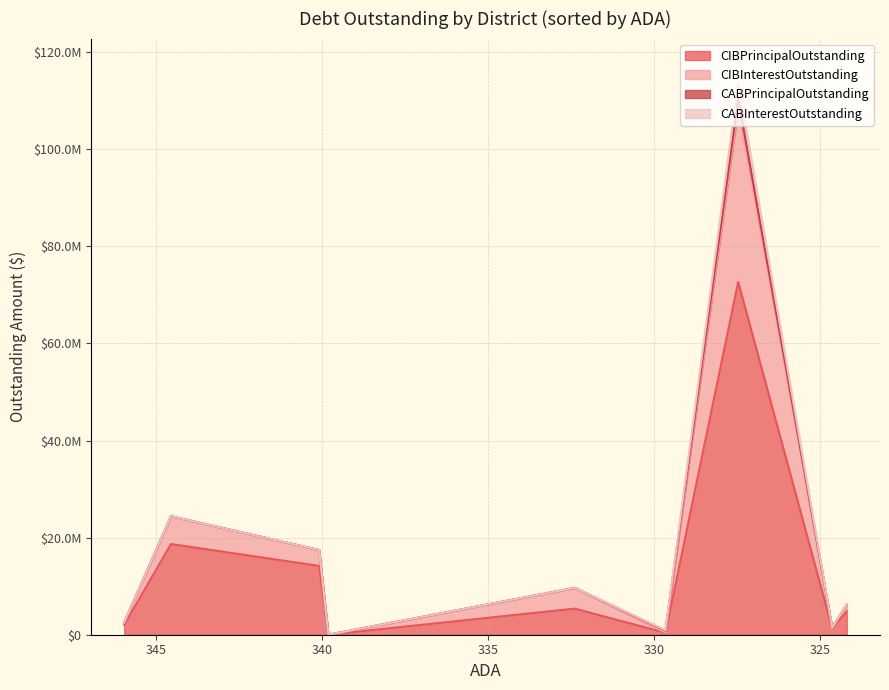

At how many categories does at least one series exceed 54097078?

1